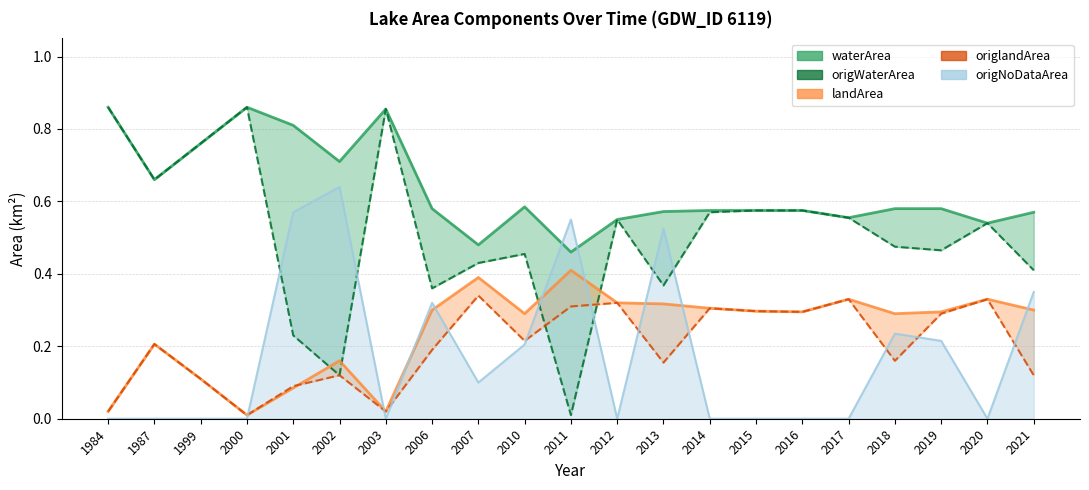

What value does the origWaterArea series have at 2021?

0.4